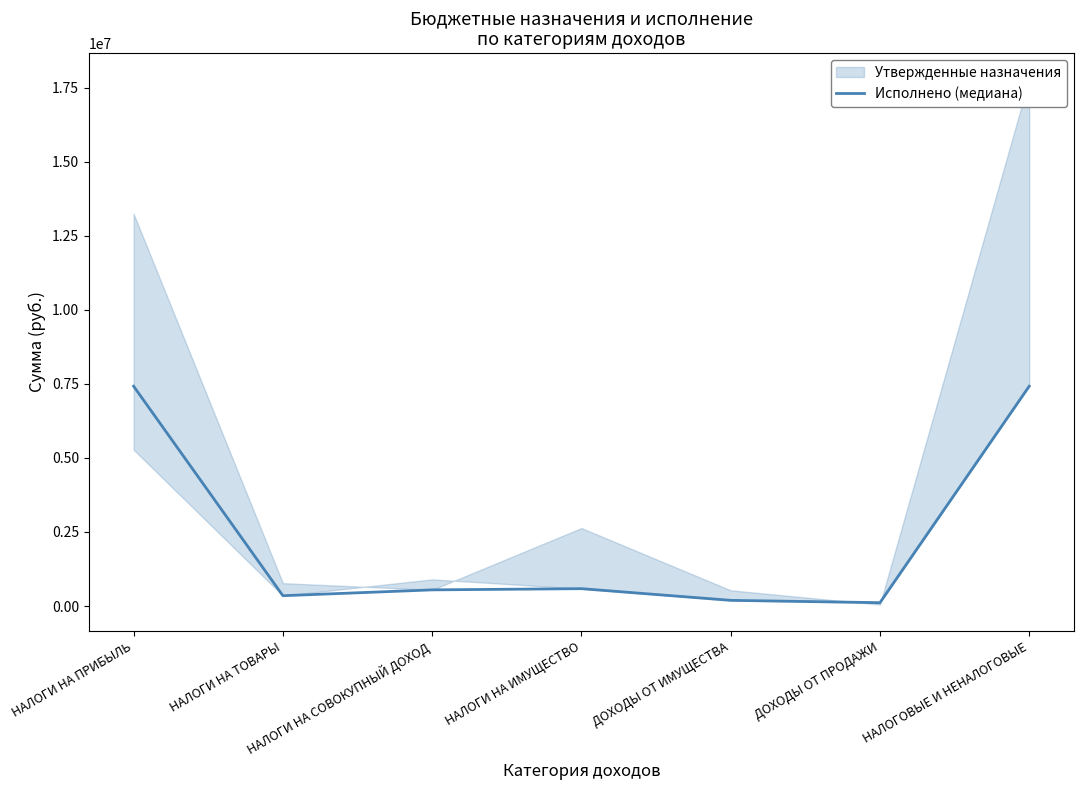

Reading left to right, extract all data points from this chart.

НАЛОГИ НА ПРИБЫЛЬ=7418761.9	НАЛОГИ НА ТОВАРЫ=349049.3	НАЛОГИ НА СОВОКУПНЫЙ ДОХОД=546118.0	НАЛОГИ НА ИМУЩЕСТВО=586782.1	ДОХОДЫ ОТ ИМУЩЕСТВА=192887.7	ДОХОДЫ ОТ ПРОДАЖИ=113730.9	НАЛОГОВЫЕ И НЕНАЛОГОВЫЕ=7418761.9